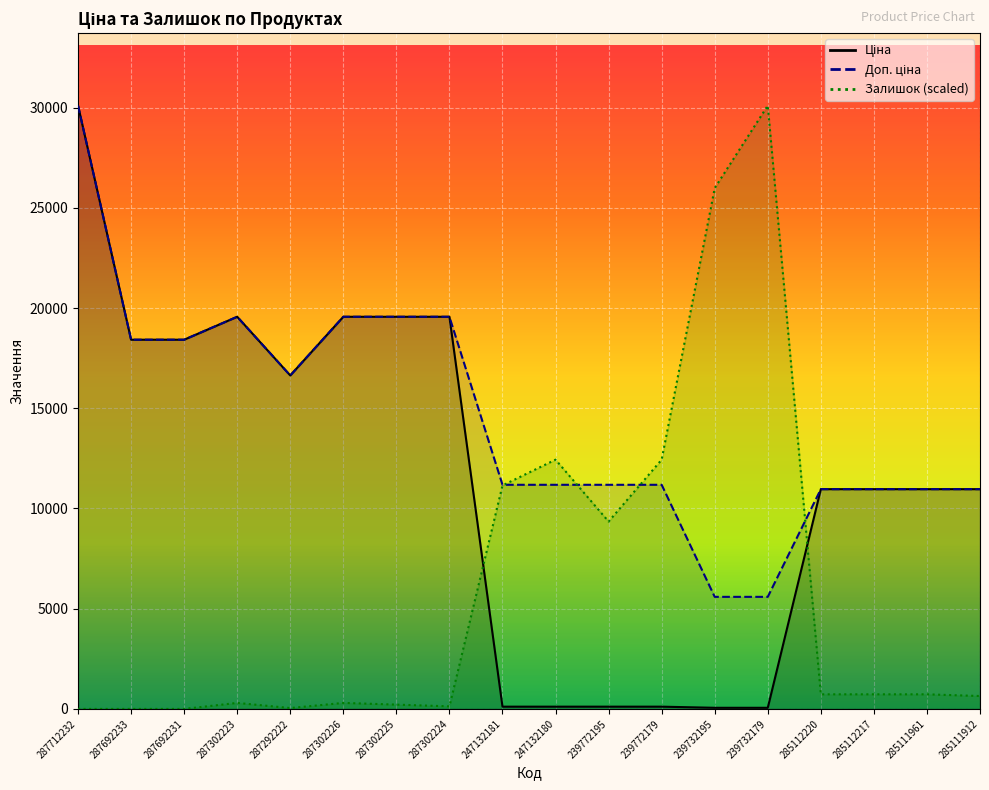

What is the difference between the Доп. ціна values at 285111961 and 239772195?

217.6